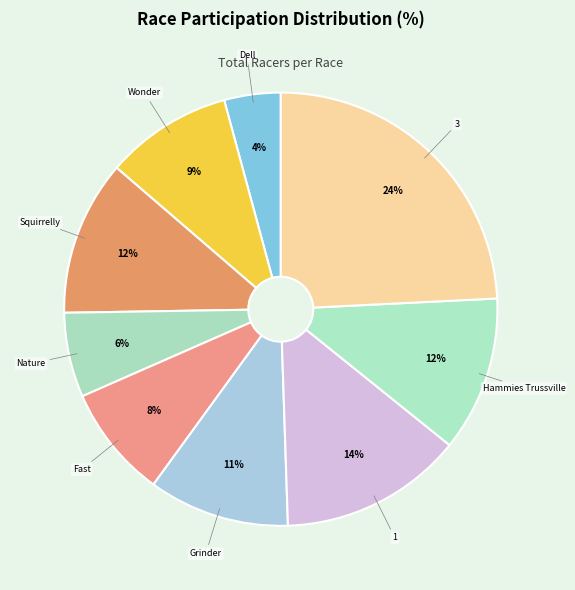

To the nearest percent, what is the difference between the largest and smallest slice percentages?

20%